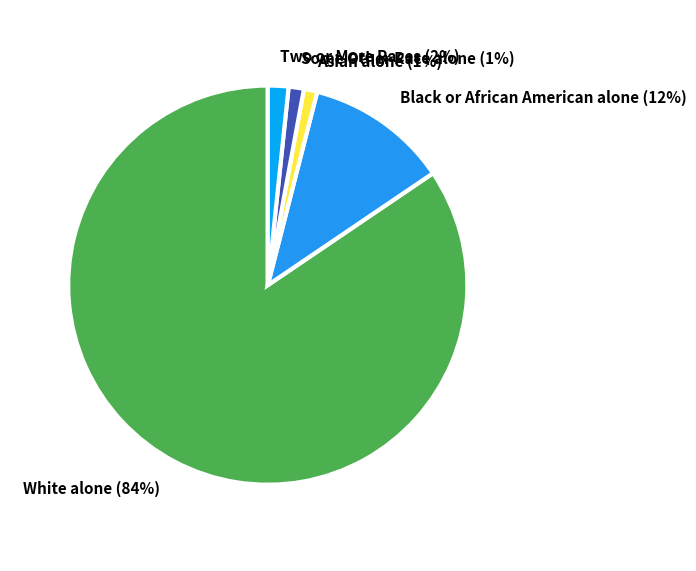

What is the majority slice?

White alone